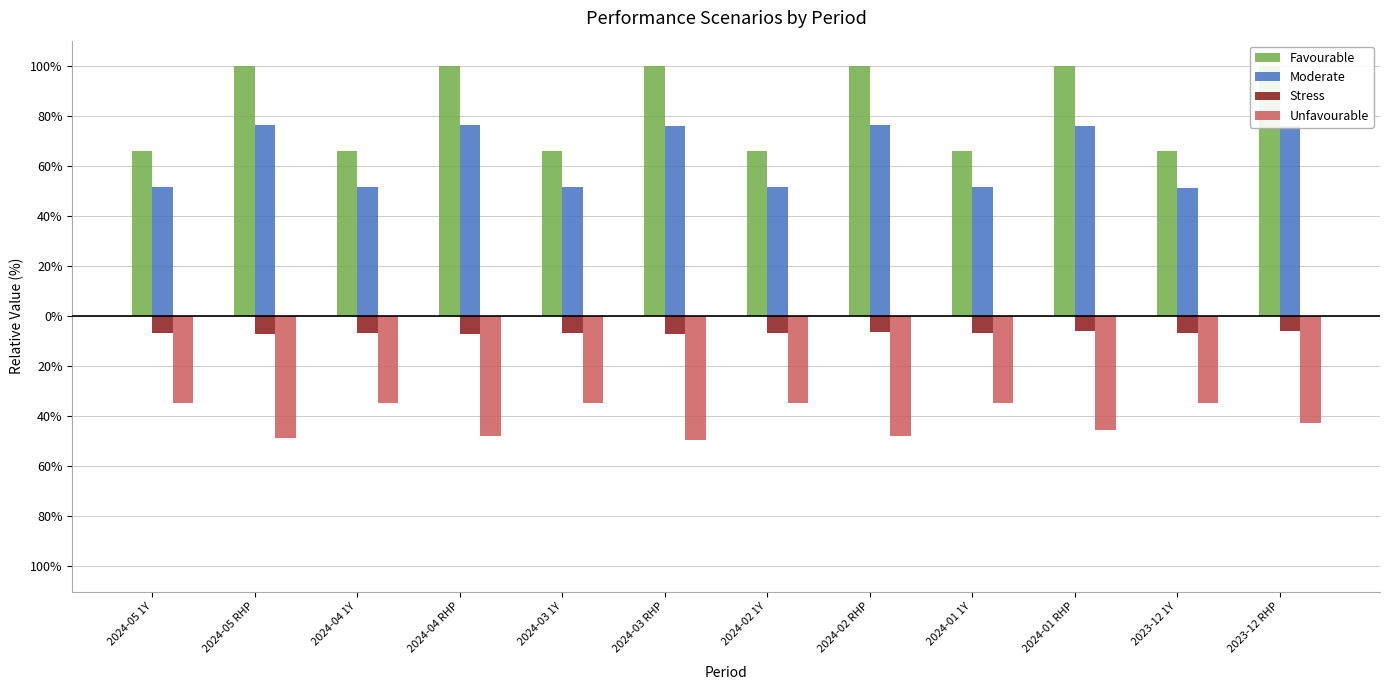

Which label corresponds to the smallest value in the chart?

2024-03 RHP